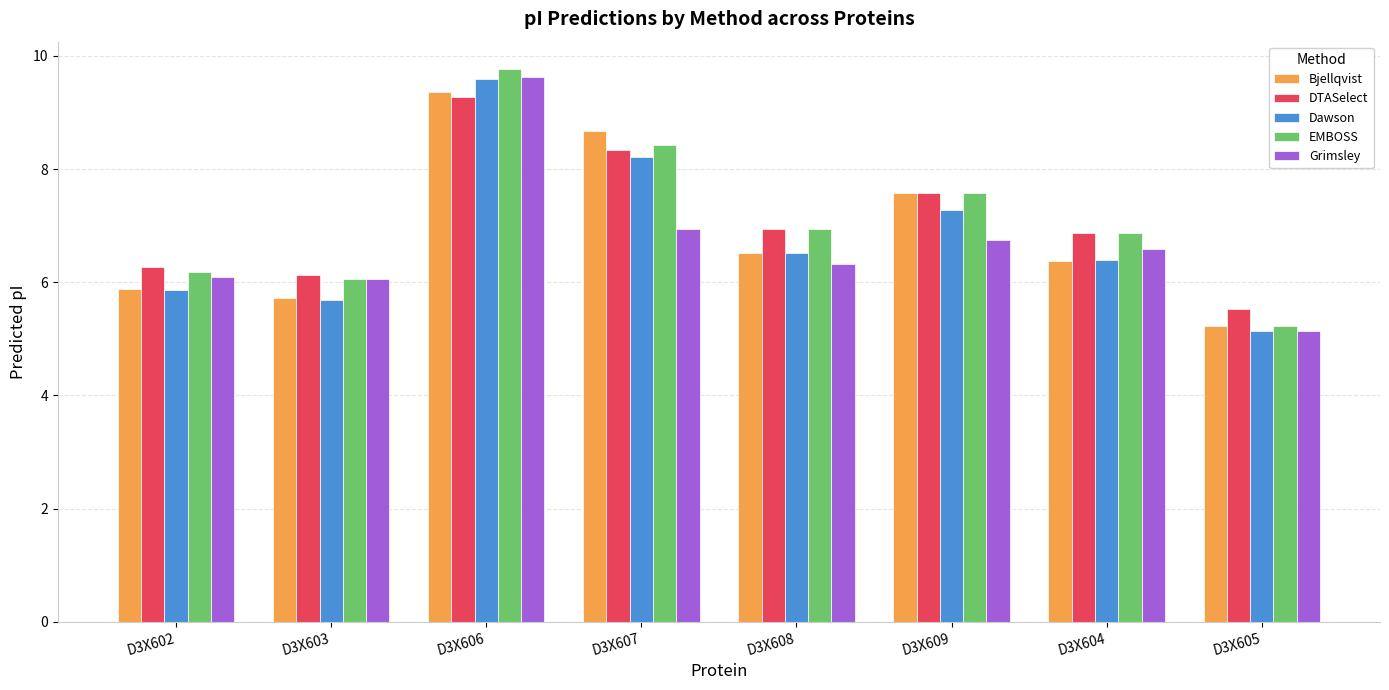

Read the Grimsley value at D3X608.

6.3